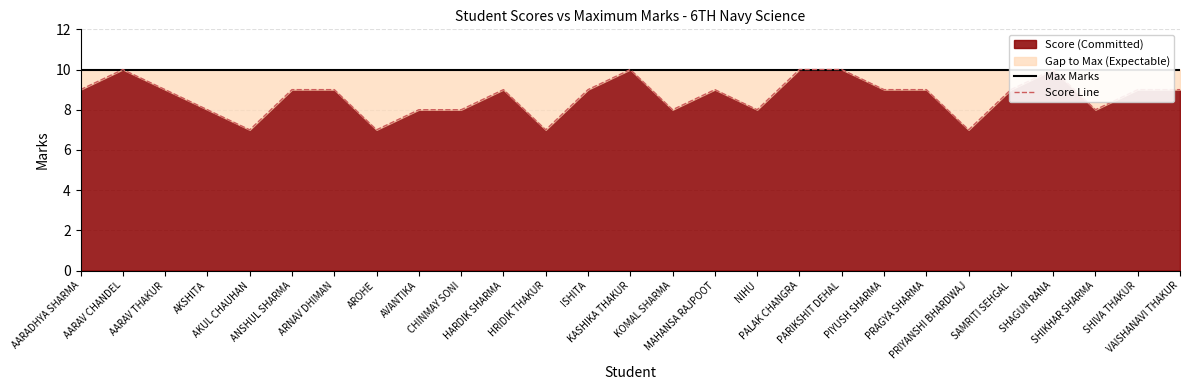

True or false: Max Marks and Score Line cross at least once.

False